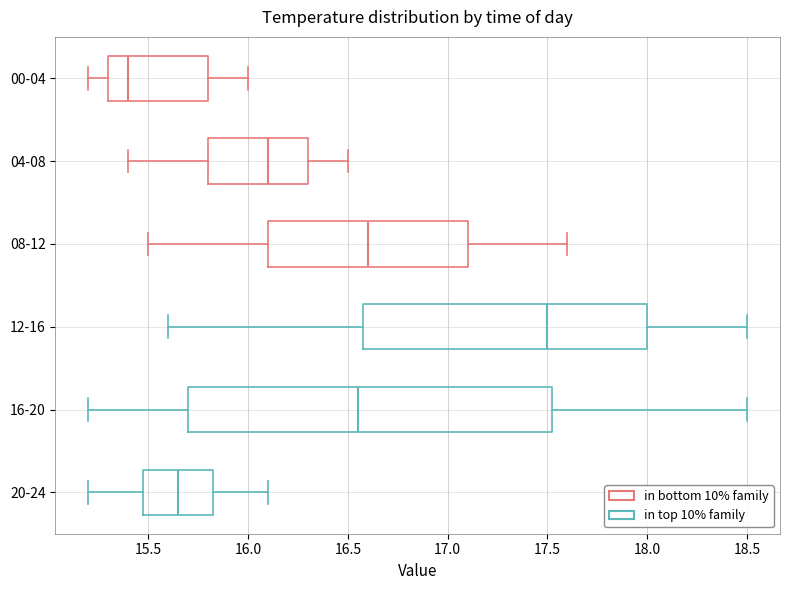

Reading bottom to top, transcribe this box plot: for each box, give where its median line is, the range the box spans, and where its two whiskers end, as read against the x-axis. The values are not printed on the chart, so give them approximately, as read against the axis.

20-24: median 15.65, box 15.50 to 15.85, whiskers 15.20 to 16.10
16-20: median 16.55, box 15.70 to 17.55, whiskers 15.20 to 18.50
12-16: median 17.50, box 16.60 to 18.00, whiskers 15.60 to 18.50
08-12: median 16.60, box 16.10 to 17.10, whiskers 15.50 to 17.60
04-08: median 16.10, box 15.80 to 16.30, whiskers 15.40 to 16.50
00-04: median 15.40, box 15.30 to 15.80, whiskers 15.20 to 16.00